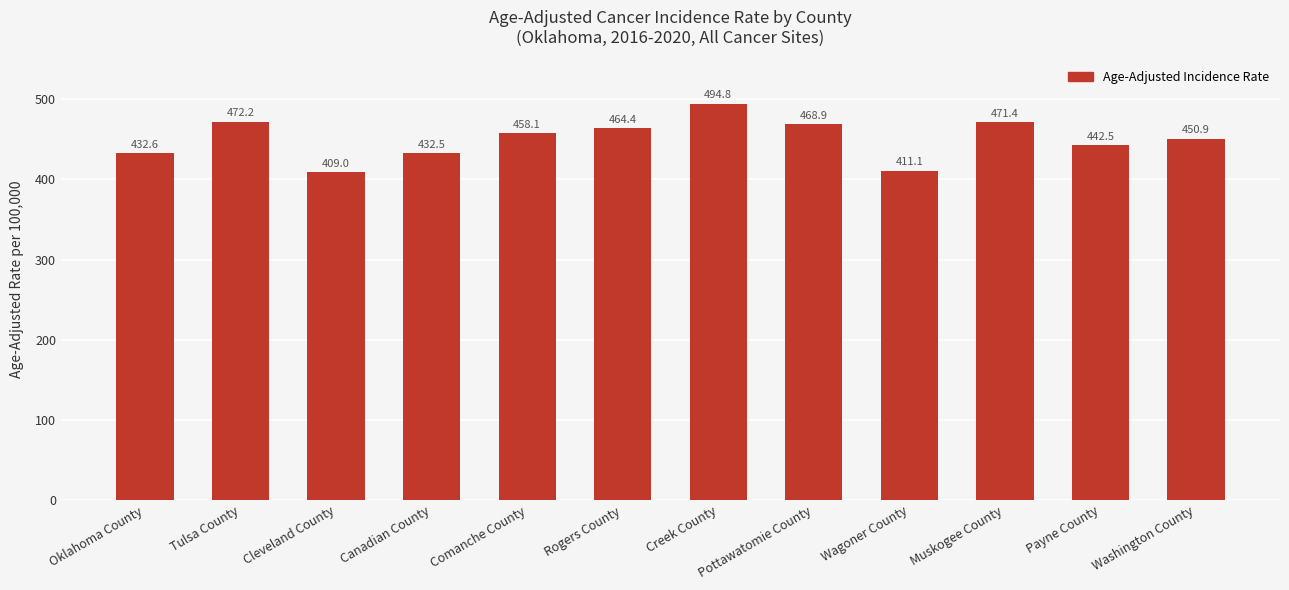

Rank the categories by value from highest to lowest.

Creek County, Tulsa County, Muskogee County, Pottawatomie County, Rogers County, Comanche County, Washington County, Payne County, Oklahoma County, Canadian County, Wagoner County, Cleveland County